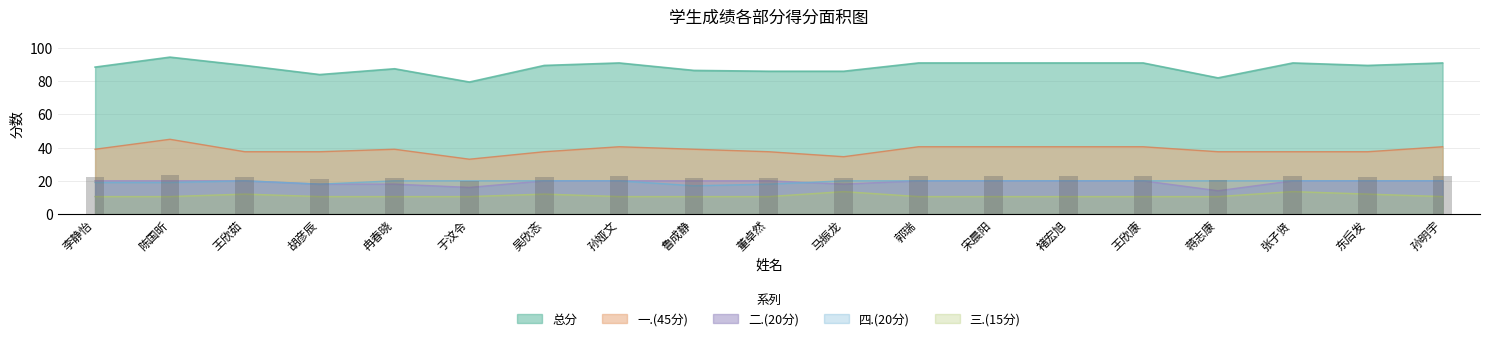

At which category is the sum across all series the highest?

陈国昕